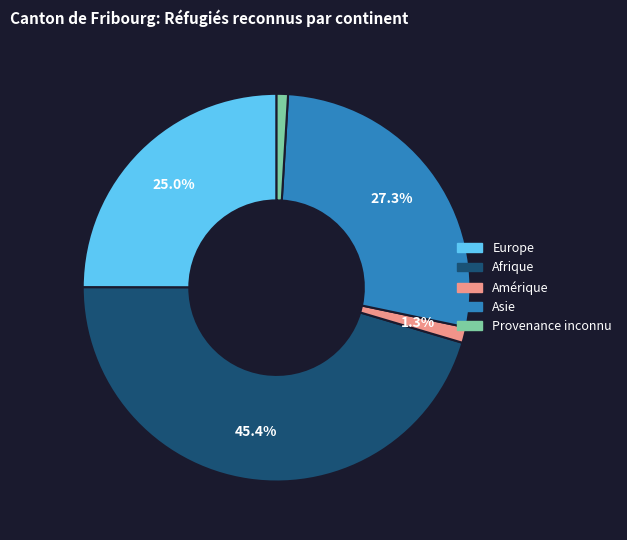

To the nearest percent, what is the difference between the Asie and Afrique slice percentages?

18%